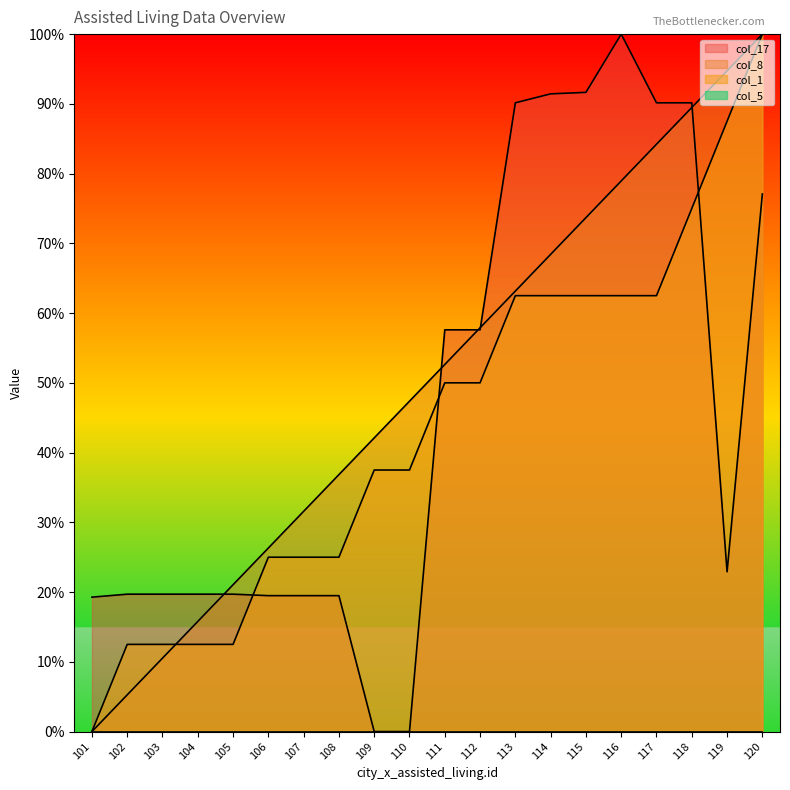

Reading left to right, transcribe all the data shown in this chart.

col_1: 101=0.0	102=12.5	103=12.5	104=12.5	105=12.5	106=25.0	107=25.0	108=25.0	109=37.5	110=37.5	111=50.0	112=50.0	113=62.5	114=62.5	115=62.5	116=62.5	117=62.5	118=75.0	119=87.5	120=100.0
col_8: 101=0.0	102=5.3	103=10.5	104=15.8	105=21.1	106=26.3	107=31.6	108=36.8	109=42.1	110=47.4	111=52.6	112=57.9	113=63.2	114=68.4	115=73.7	116=78.9	117=84.2	118=89.5	119=94.7	120=100.0
col_17: 101=19.3	102=19.7	103=19.7	104=19.7	105=19.7	106=19.5	107=19.5	108=19.5	109=0.0	110=0.0	111=57.6	112=57.6	113=90.1	114=91.4	115=91.6	116=100.0	117=90.1	118=90.1	119=22.9	120=77.1